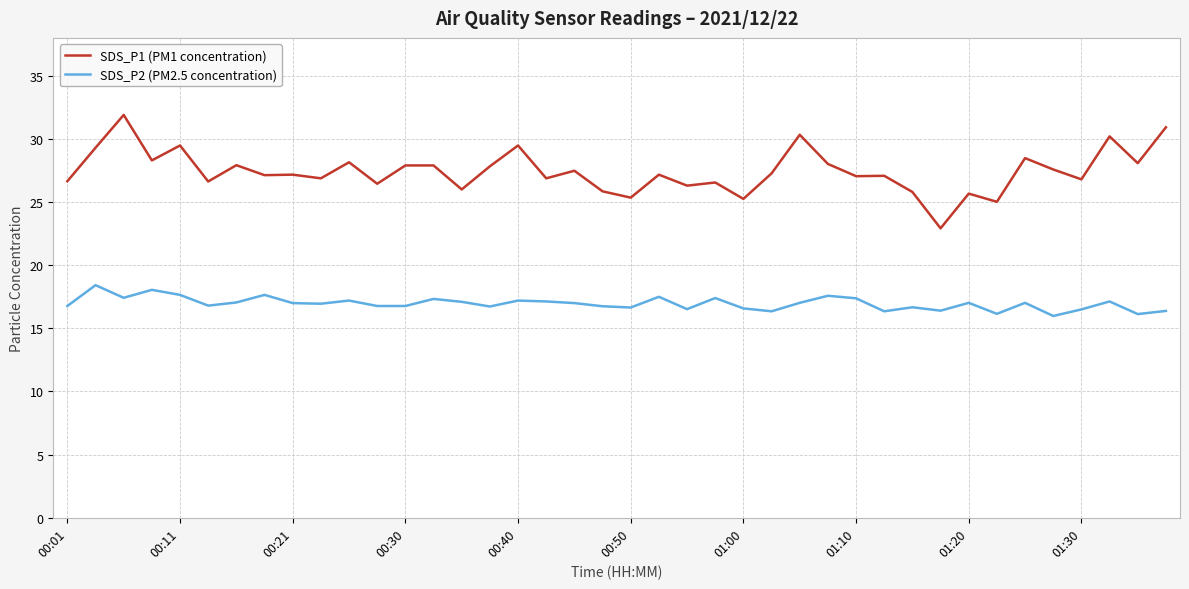

True or false: SDS_P2 (PM2.5 concentration) and SDS_P1 (PM1 concentration) intersect in this chart.

False